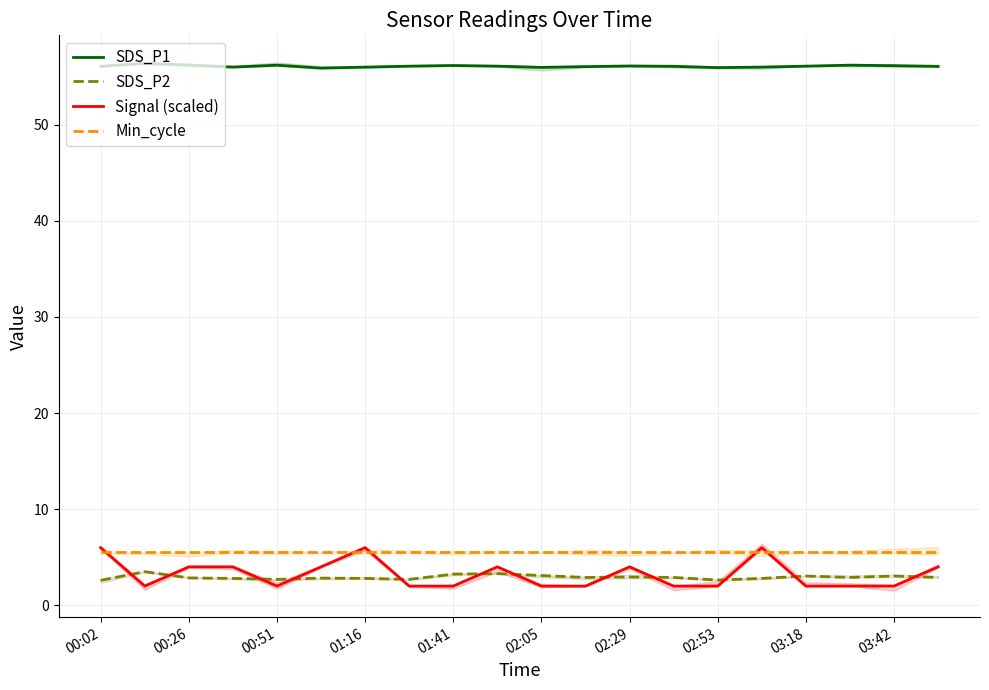

Reading left to right, what are all the values shown in this chart?

SDS_P1: 56.1	56.4	56.2	56.0	56.2	55.9	56.0	56.1	56.2	56.1	56.0	56.0	56.1	56.1	56.0	56.0	56.1	56.2	56.1	56.1
SDS_P2: 2.6	3.5	2.9	2.8	2.7	2.8	2.8	2.7	3.2	3.3	3.1	2.9	3.0	2.9	2.6	2.8	3.0	2.9	3.0	2.9
Signal (scaled): 6.0	2.0	4.0	4.0	2.0	4.0	6.0	2.0	2.0	4.0	2.0	2.0	4.0	2.0	2.0	6.0	2.0	2.0	2.0	4.0
Min_cycle: 5.5	5.5	5.5	5.5	5.5	5.5	5.5	5.5	5.5	5.5	5.5	5.5	5.5	5.5	5.5	5.5	5.5	5.5	5.5	5.5